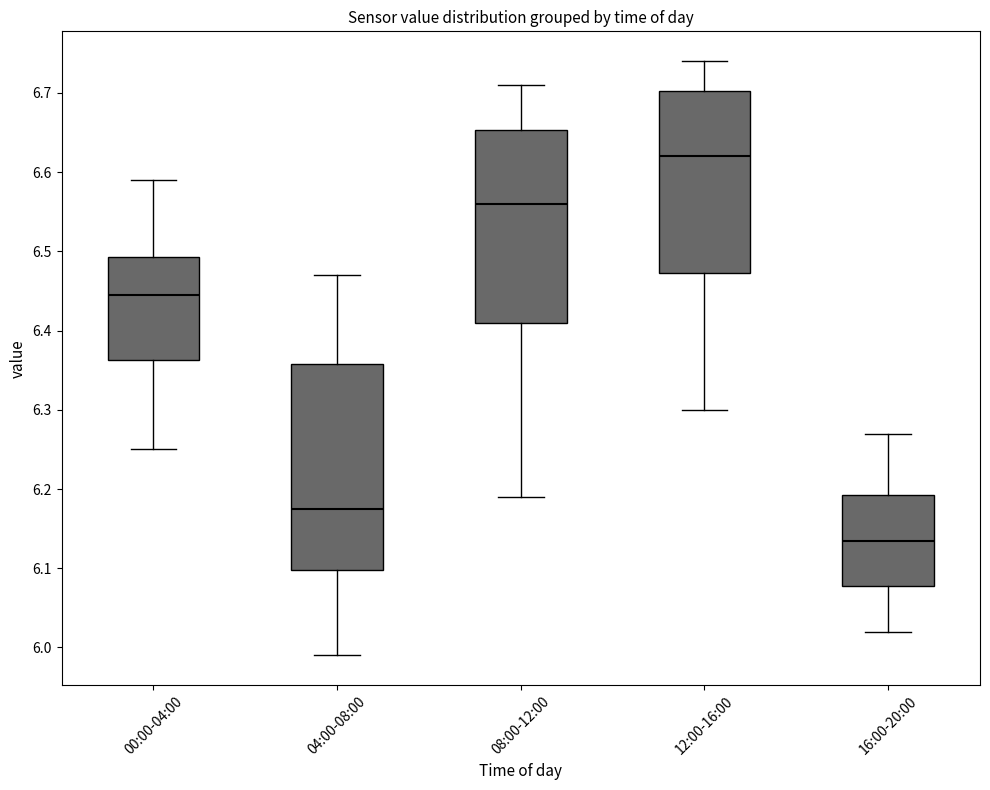

Comparing the boxes themselves (not the whiskers), which one is the tallest?

04:00-08:00